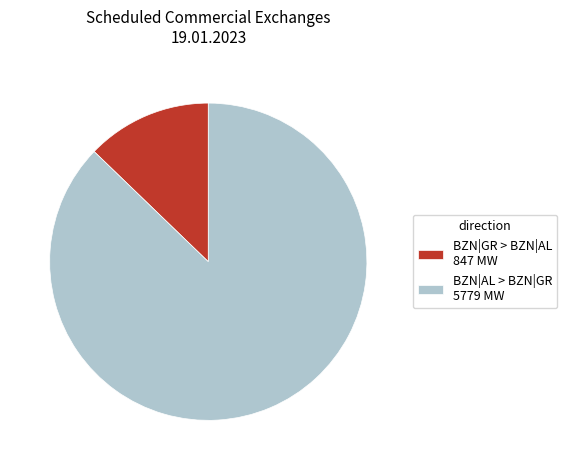

Approximately how many times larger is the value at BZN|AL > BZN|GR 5779 MW compared to BZN|GR > BZN|AL 847 MW?

6.8